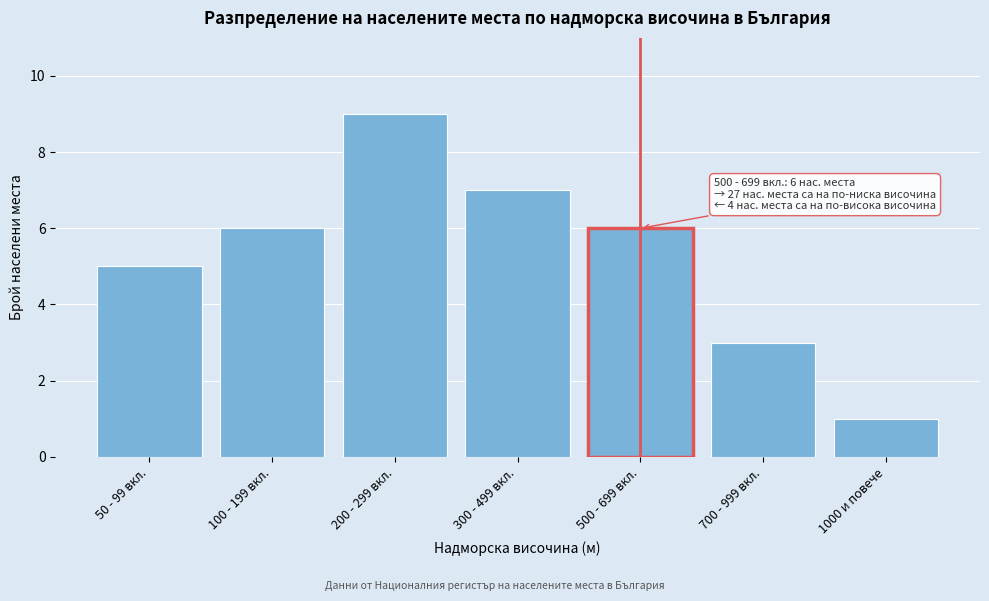

Reading right to left, what are all the values shown in this chart?

1	3	6	7	9	6	5